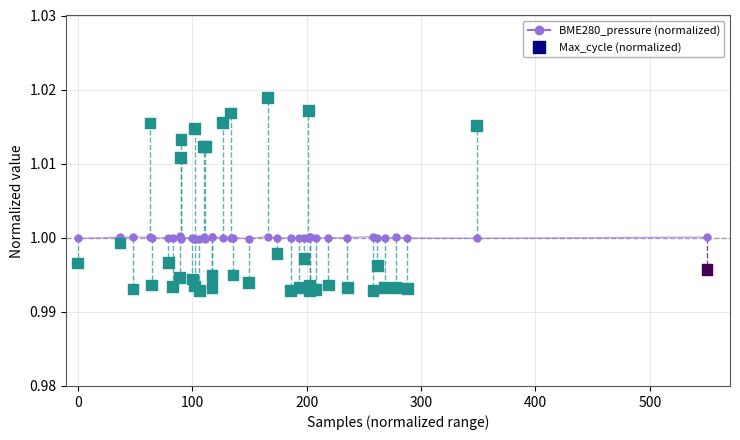

Which series has the widest spread of Y values?

Max_cycle (normalized)